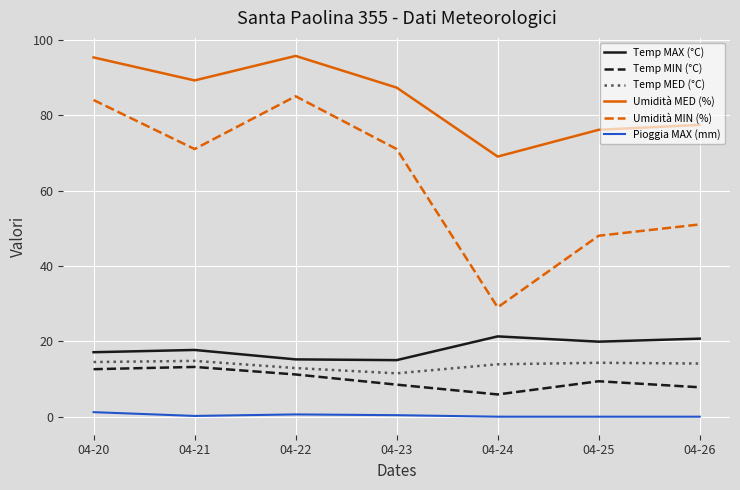

Rank the series at 04-22 from lowest to highest value.

Pioggia MAX (mm), Temp MIN (°C), Temp MED (°C), Temp MAX (°C), Umidità MIN (%), Umidità MED (%)